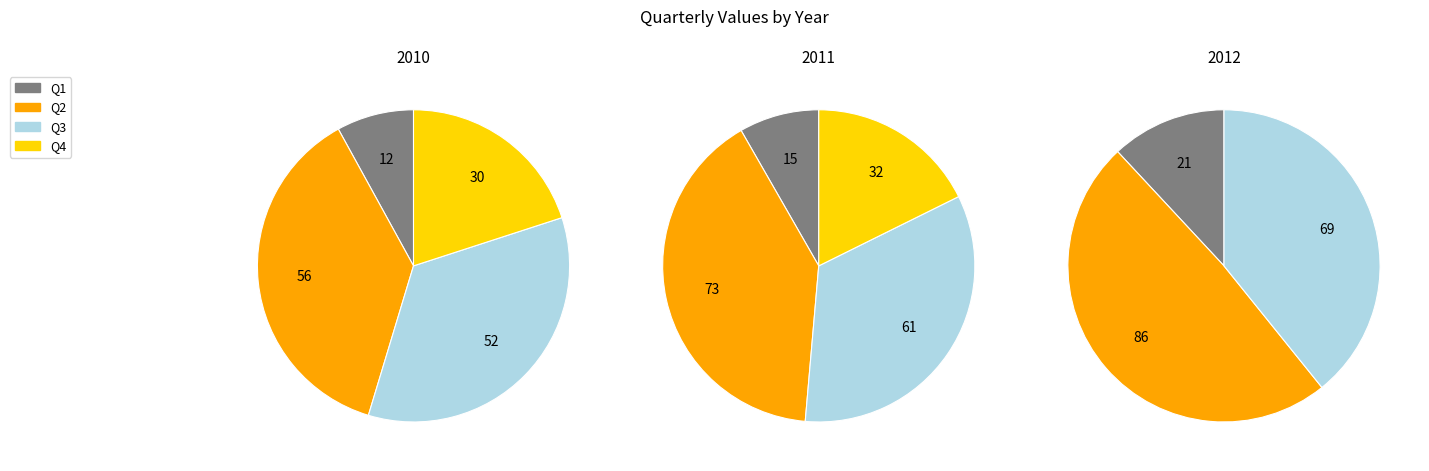

What is the difference between the highest and lowest values at Q1?

9